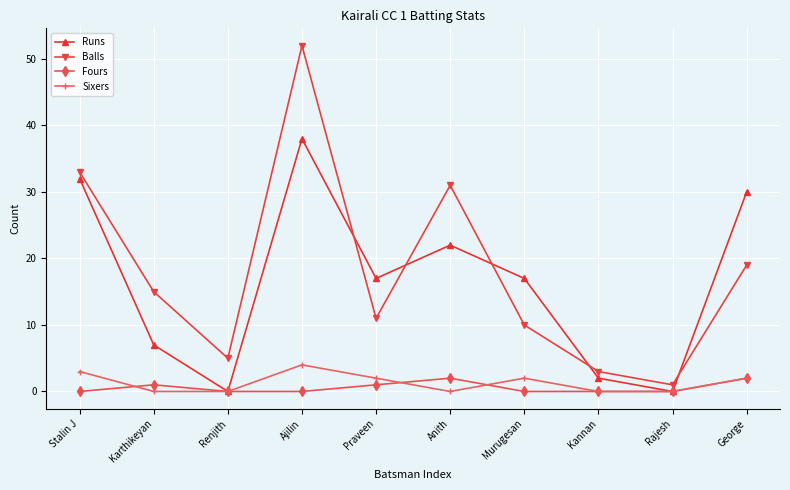

How many lines are shown in the chart?

4